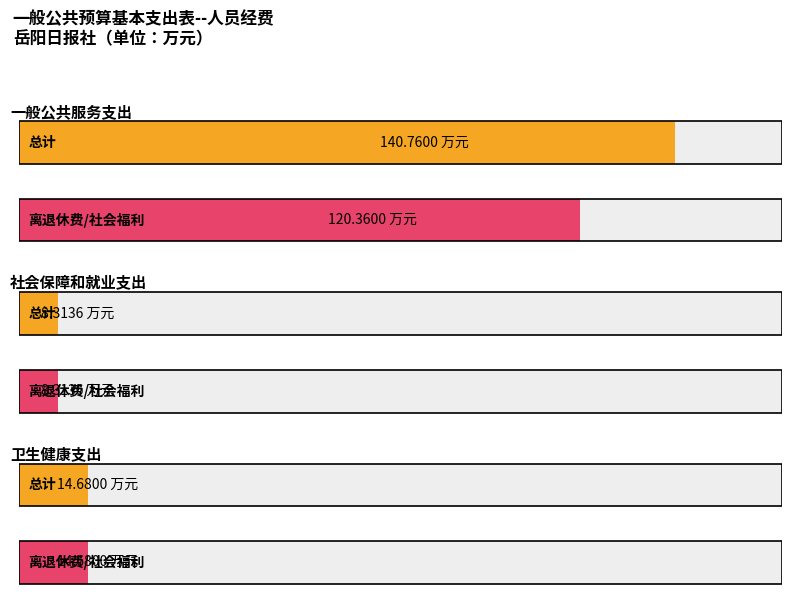

Which series changed the most between 一般公共服务支出 and 社会保障和就业支出?

总计